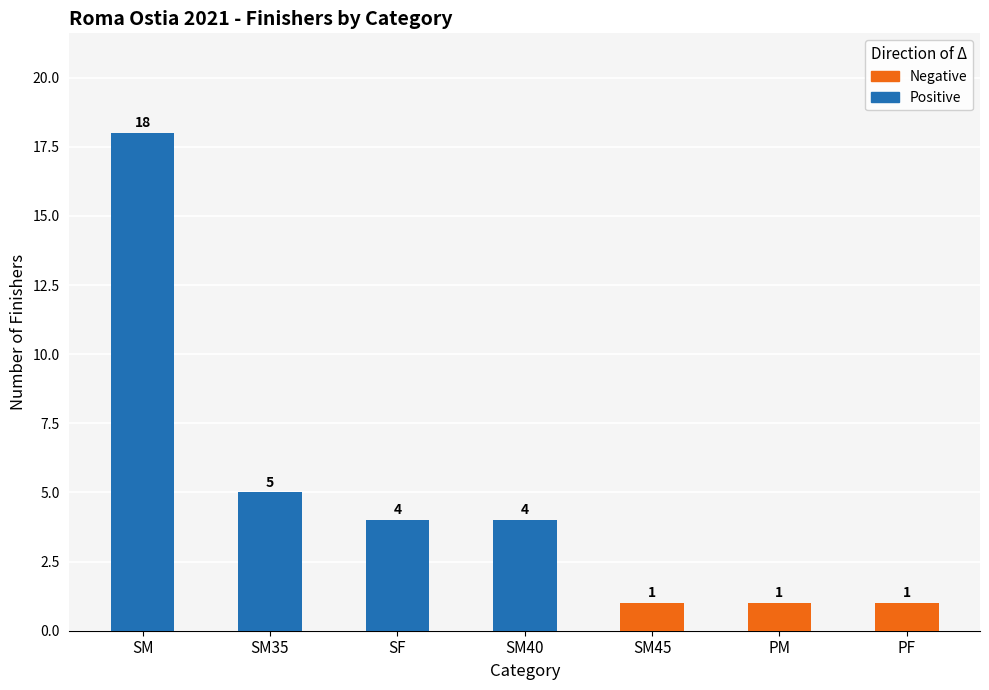

List the series in order of their peak value, lowest first.

Negative, Positive